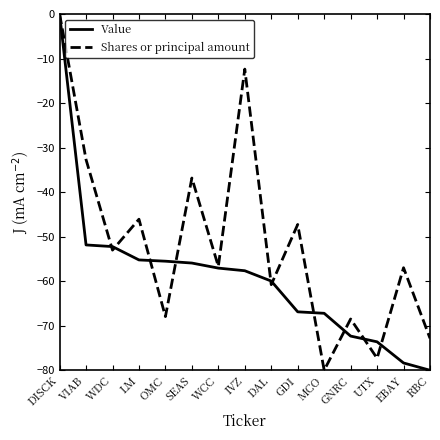

What is the spread (max minus min) of values at EBAY?

21.4